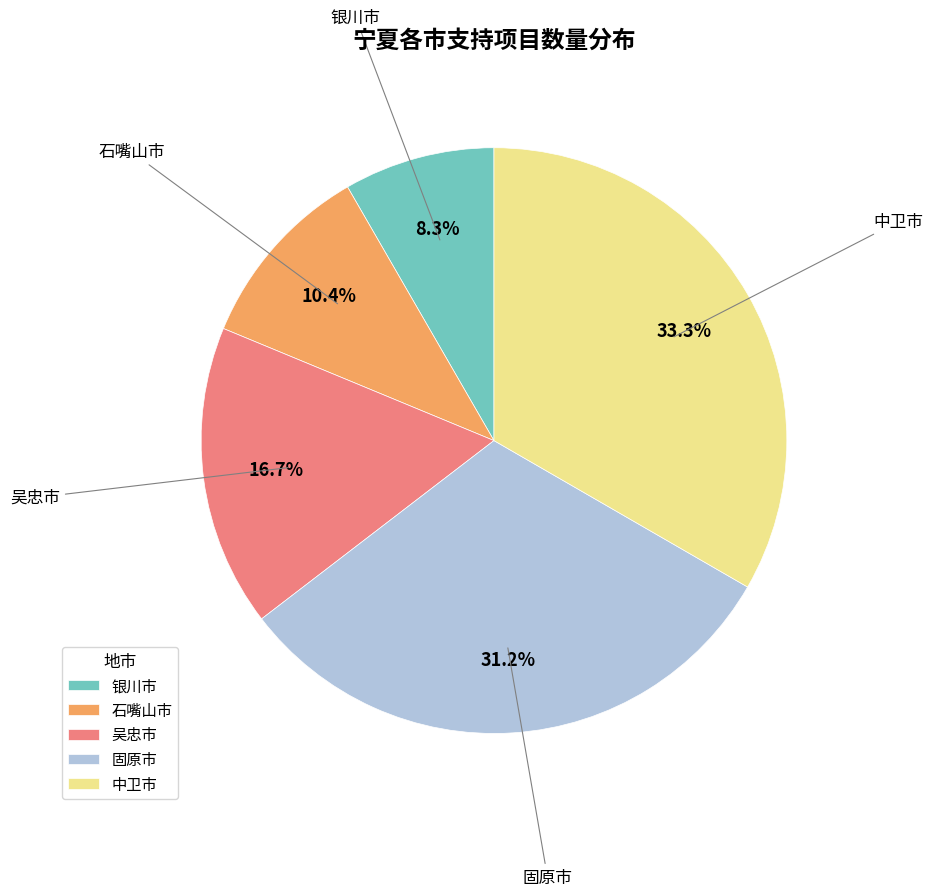

How many slices are in this pie chart?

5